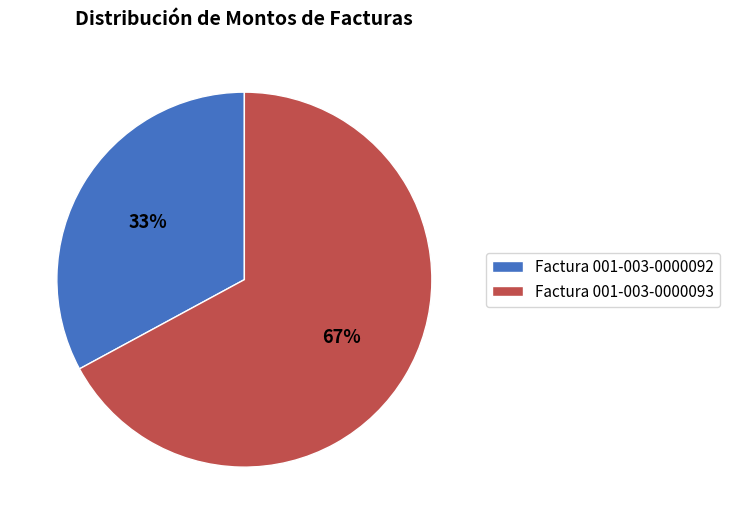

How many slices are in this pie chart?

2